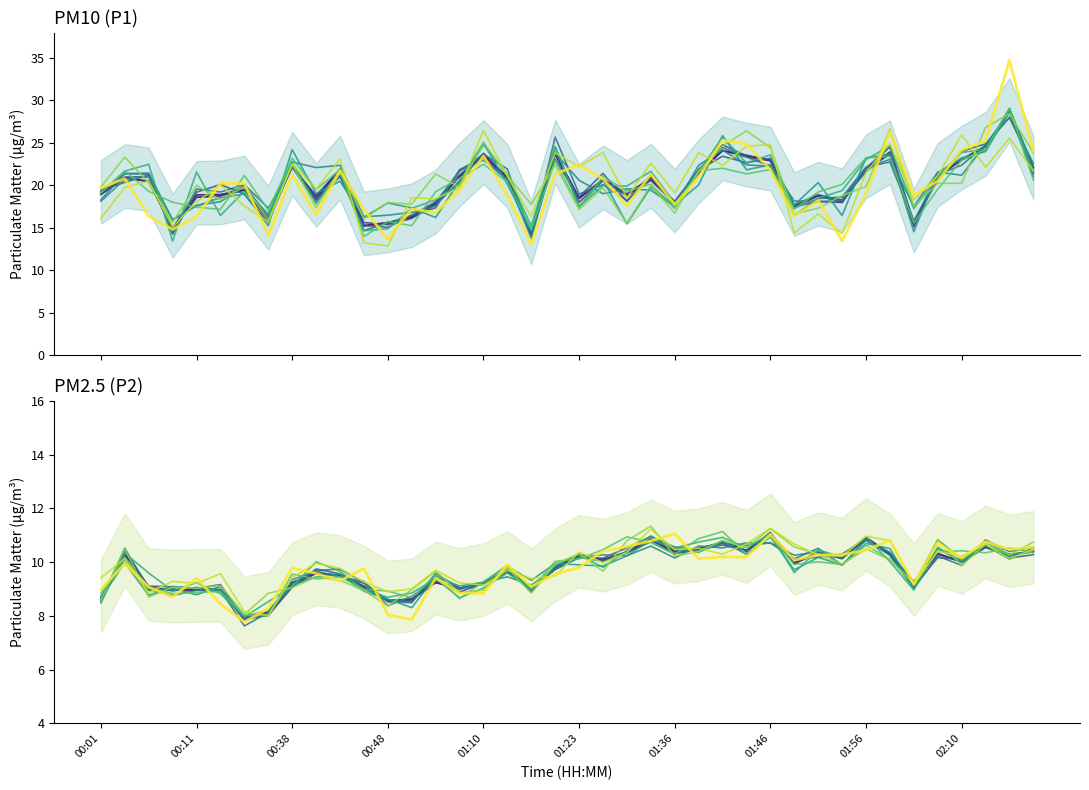

Between 00:59 and 00:51, which is larger?

00:59